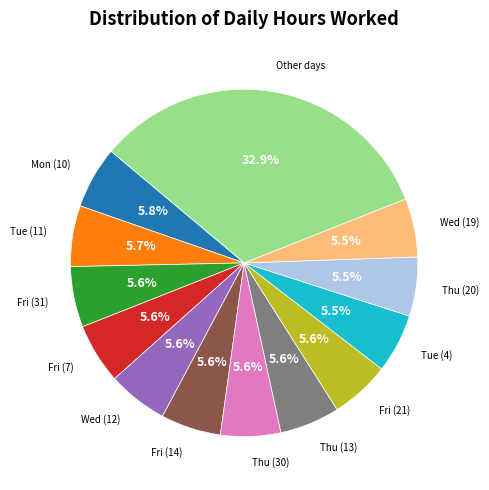

Count the number of slices in the pie.

13